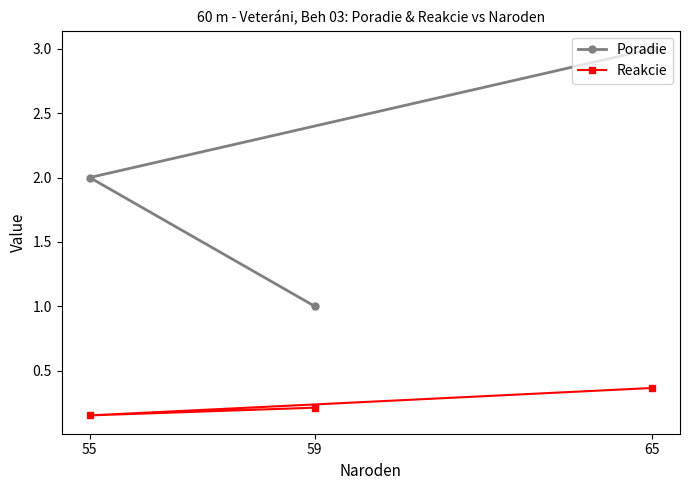

At which label does Poradie reach its minimum?

59